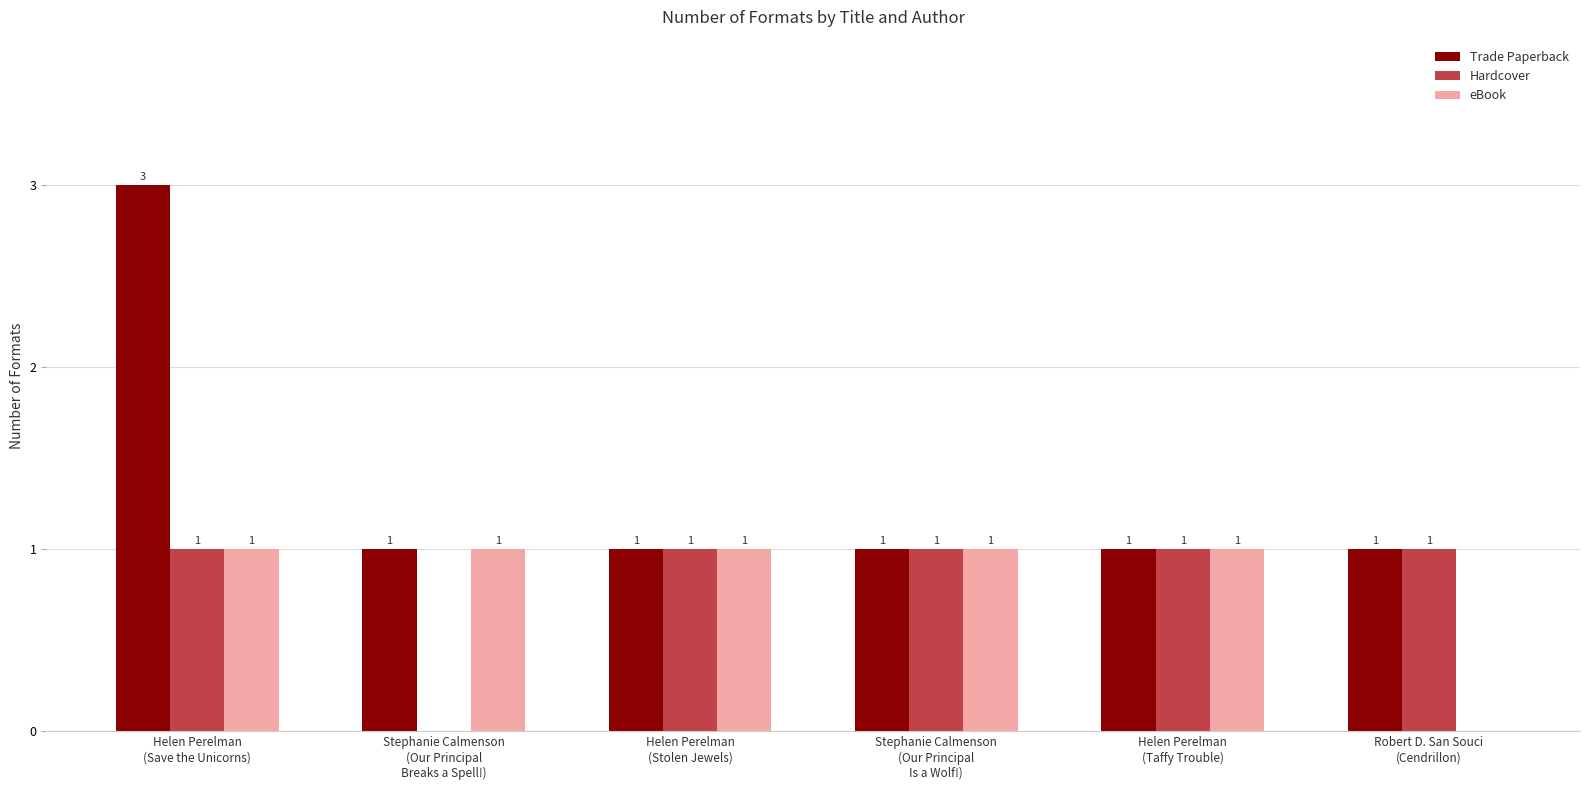

Which series has the largest total across all categories?

Trade Paperback